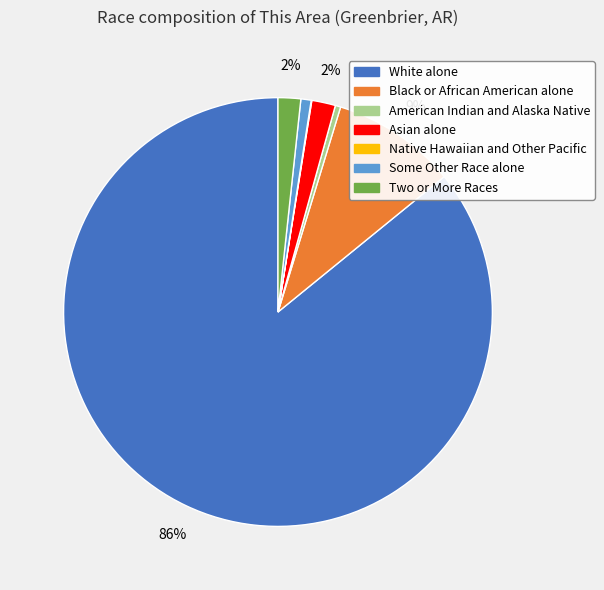

To the nearest percent, what is the difference between the largest and smallest slice percentages?

86%